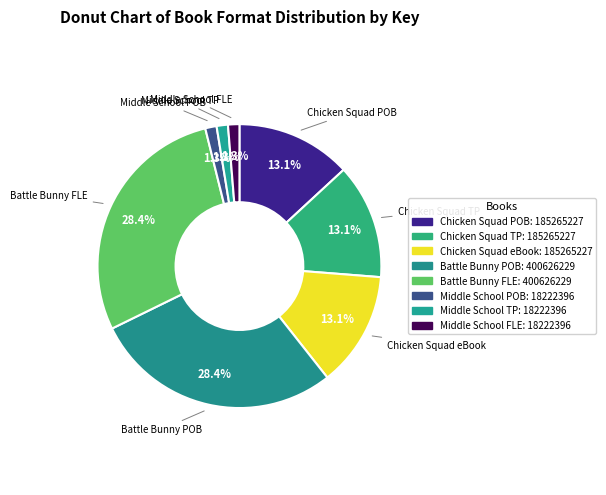

How many slices are in this pie chart?

8